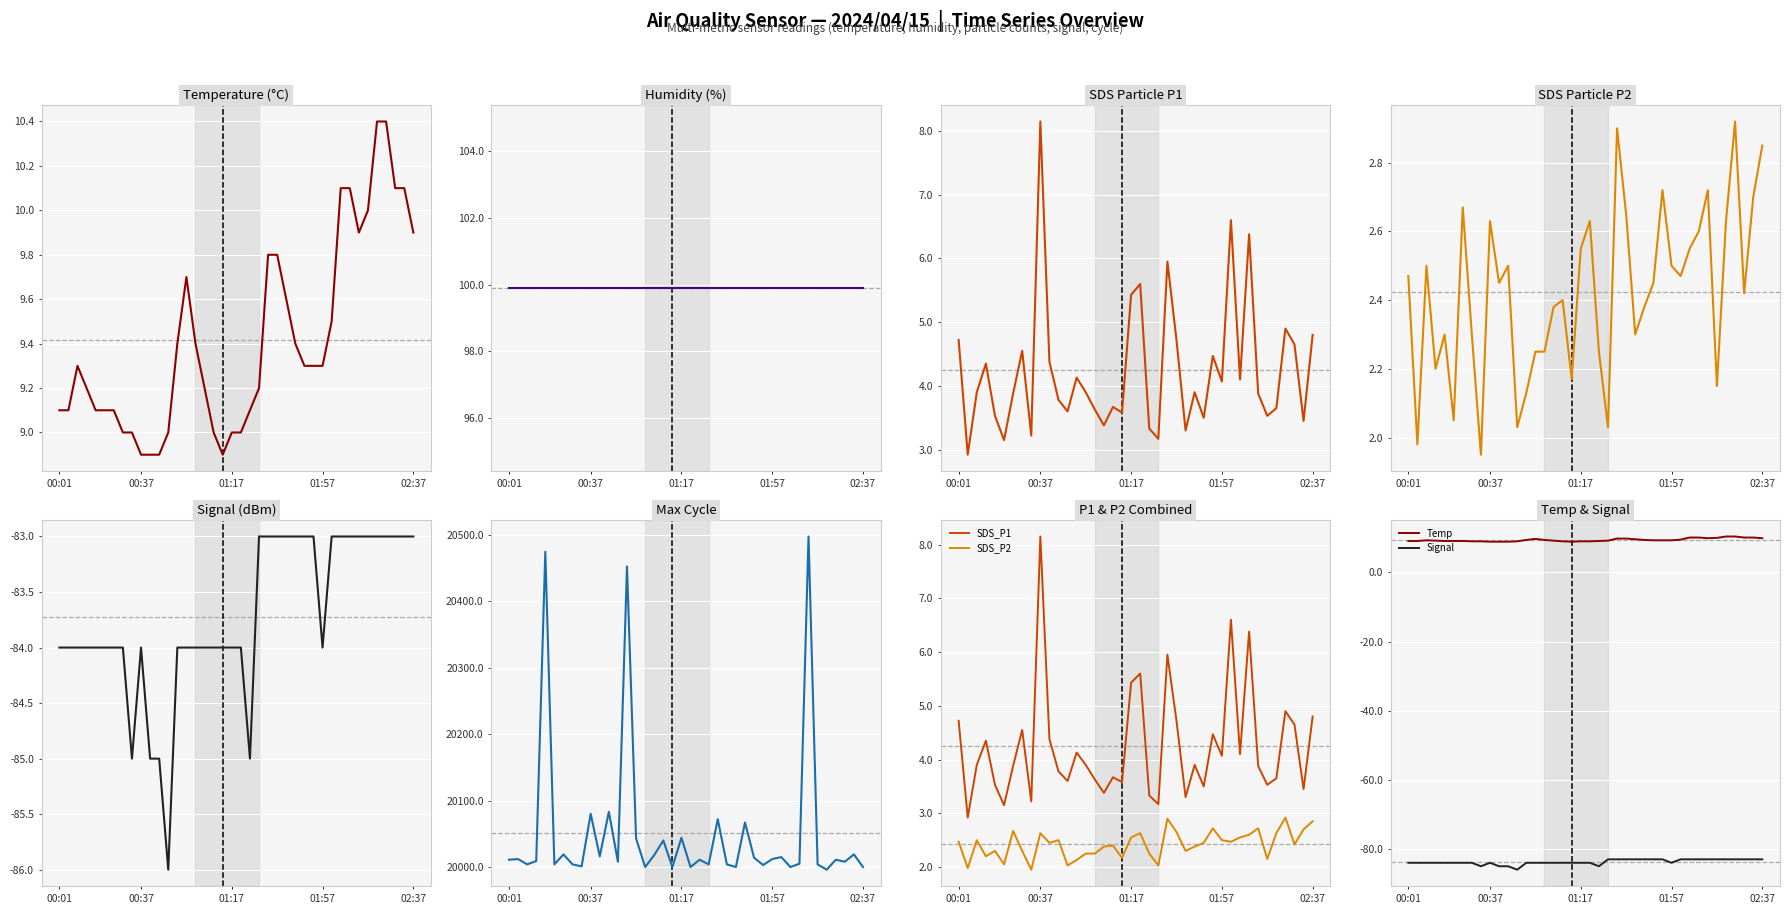

What is the value of the Signal point at the 16th from the left?

-84.0